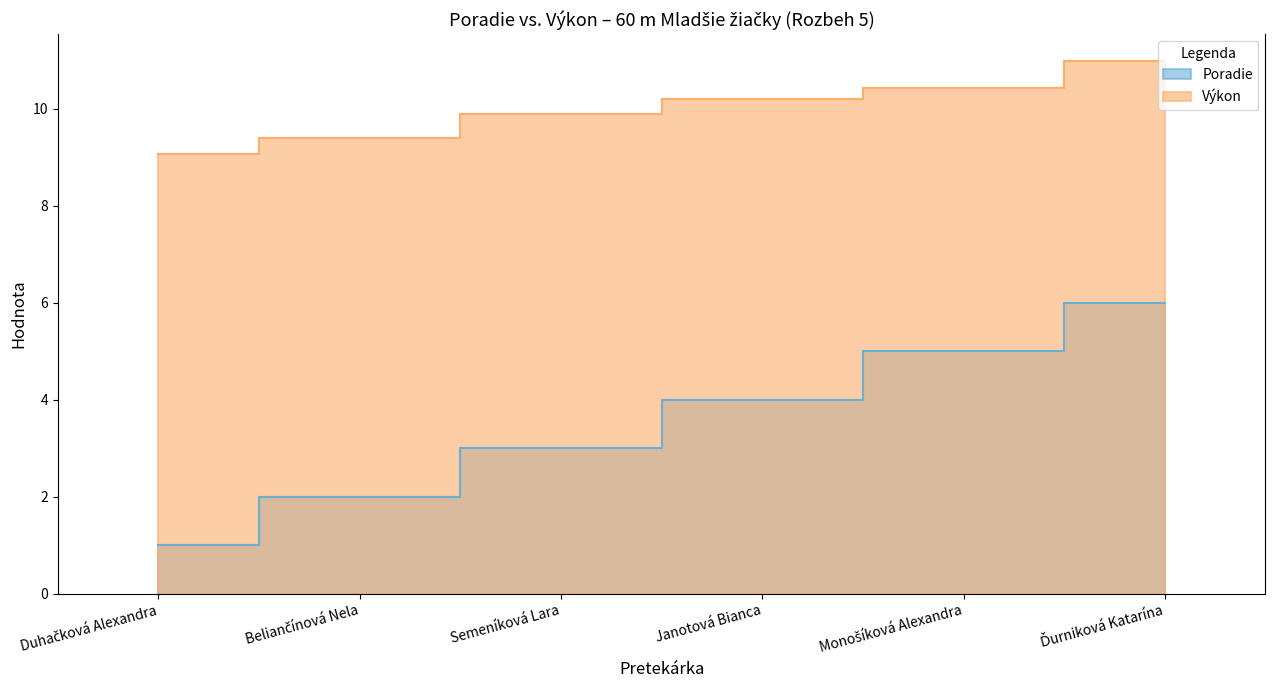

At which label does Výkon reach its peak?

Ďurniková Katarína